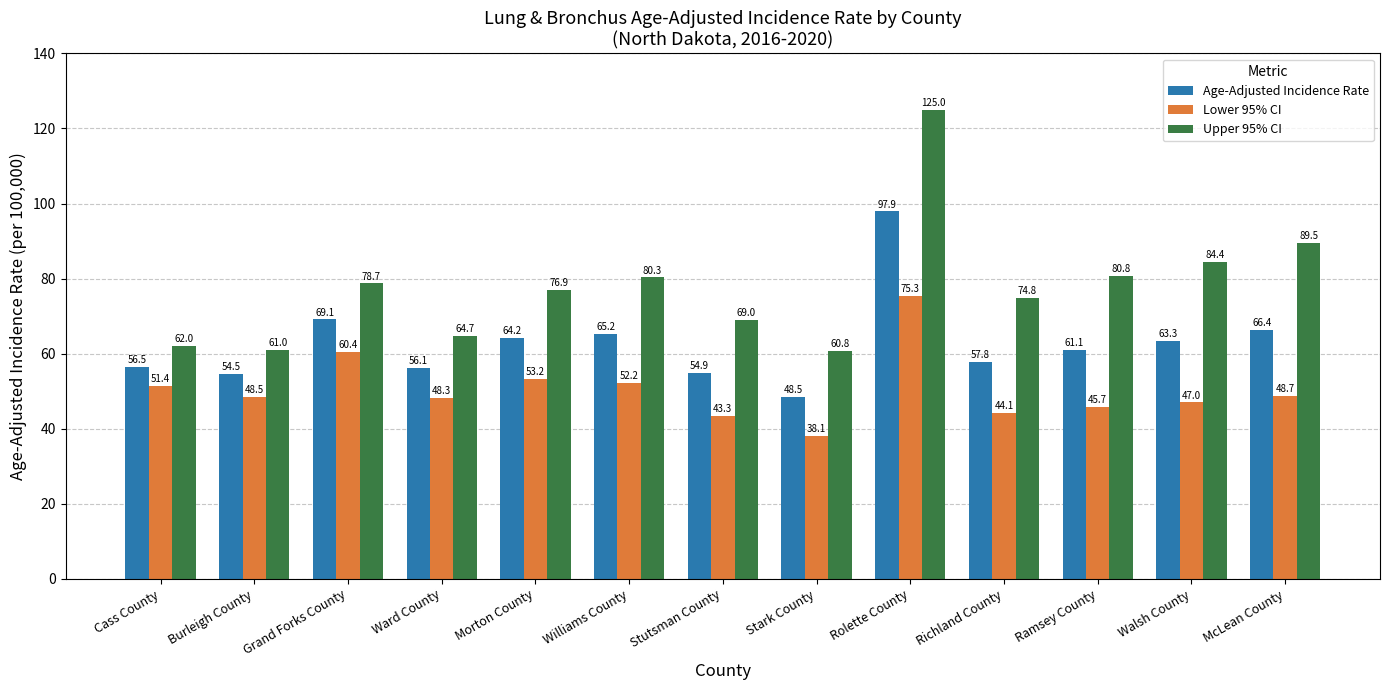

Is the value of Lower 95% CI at Cass County greater than the value of Upper 95% CI at Stutsman County?

No